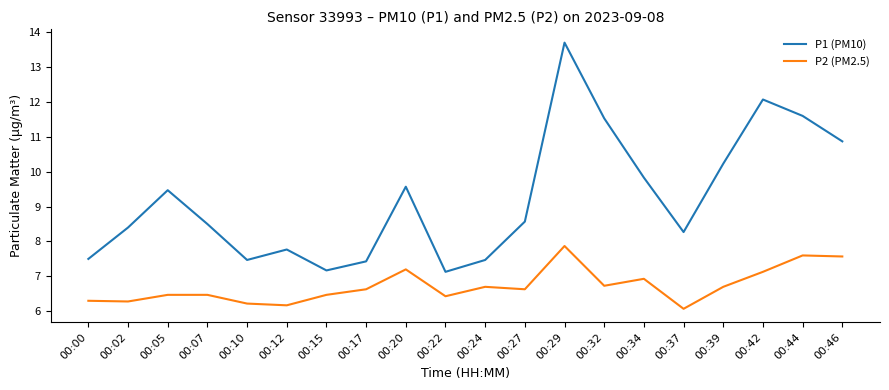

How many values in the P1 (PM10) series exceed 8?

13